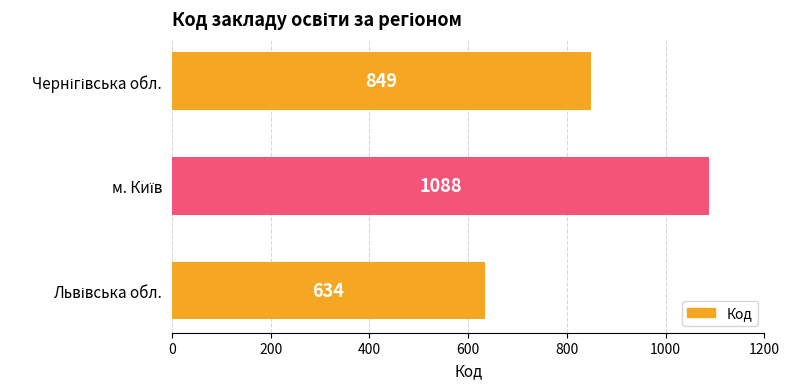

What is the sum of all values?

2571